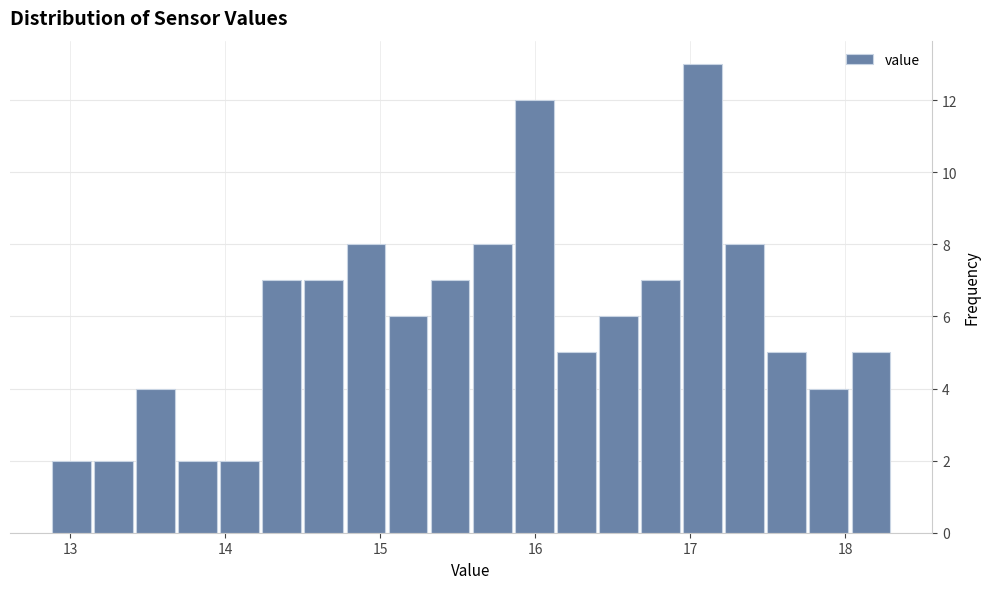

Read against the x-axis, roughly where is the centre of the tallest bar?

17.1